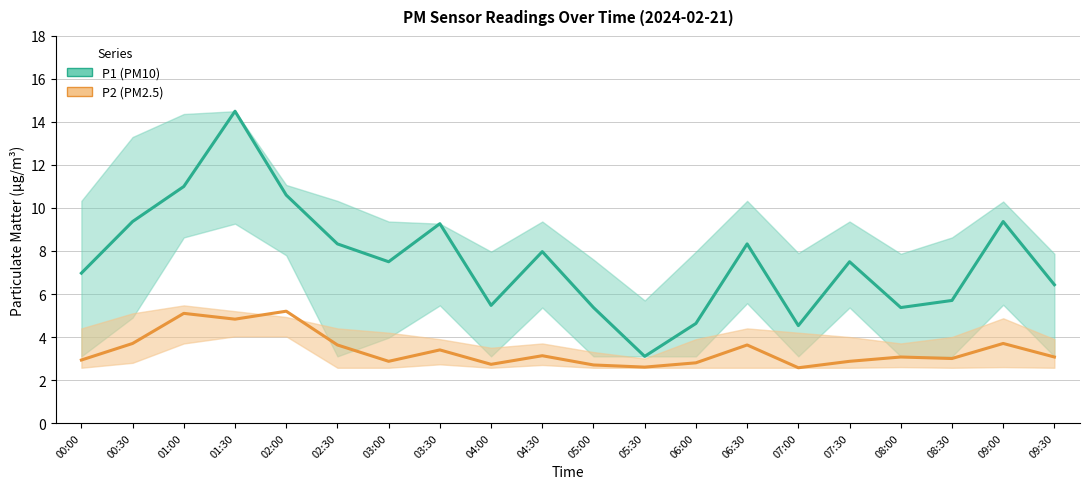

Between 01:30 and 03:30, which is larger?

01:30